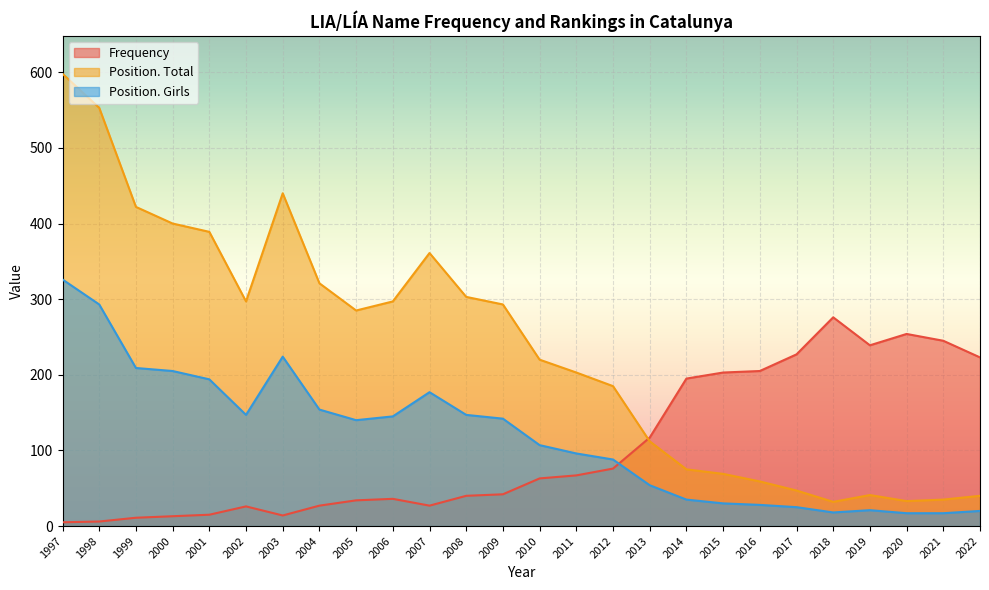

Count the number of categories in the chart.

26